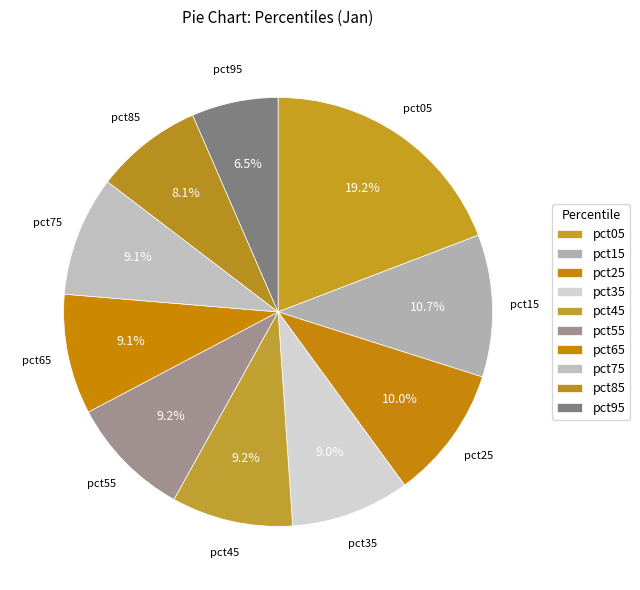

How many segments does this pie chart have?

10